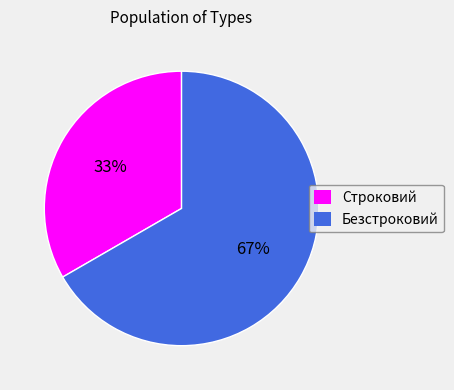

To the nearest percent, what is the average slice percentage?

50%